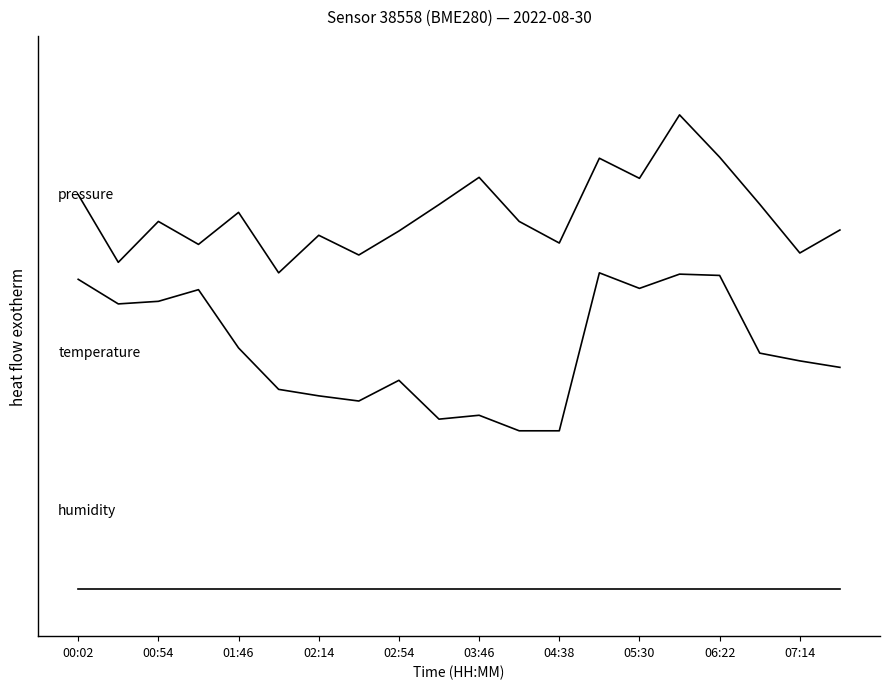

Is it true that temperature equals 1.8 at 00:54?

True